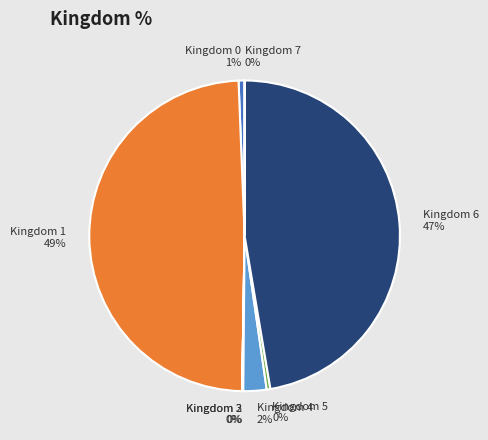

Does any single category account for the majority?

No